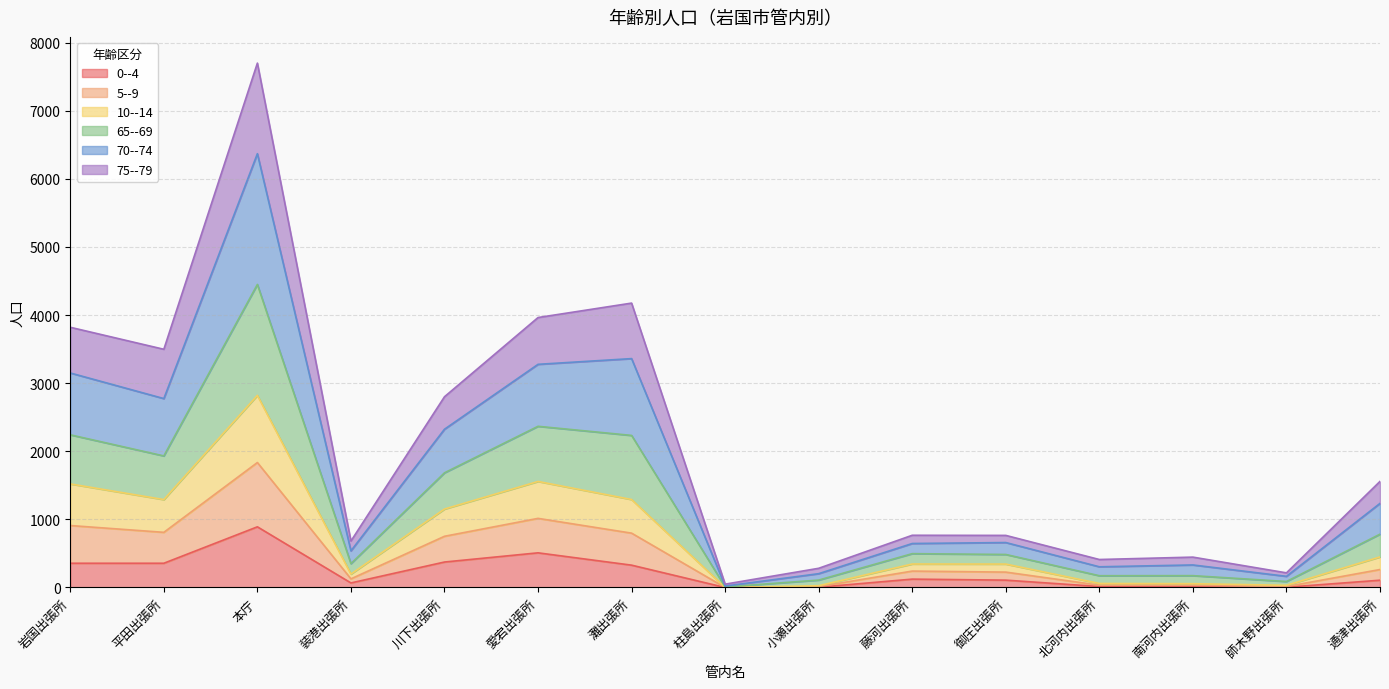

Read the 0--4 value at 平田出張所, to the nearest 10.

360